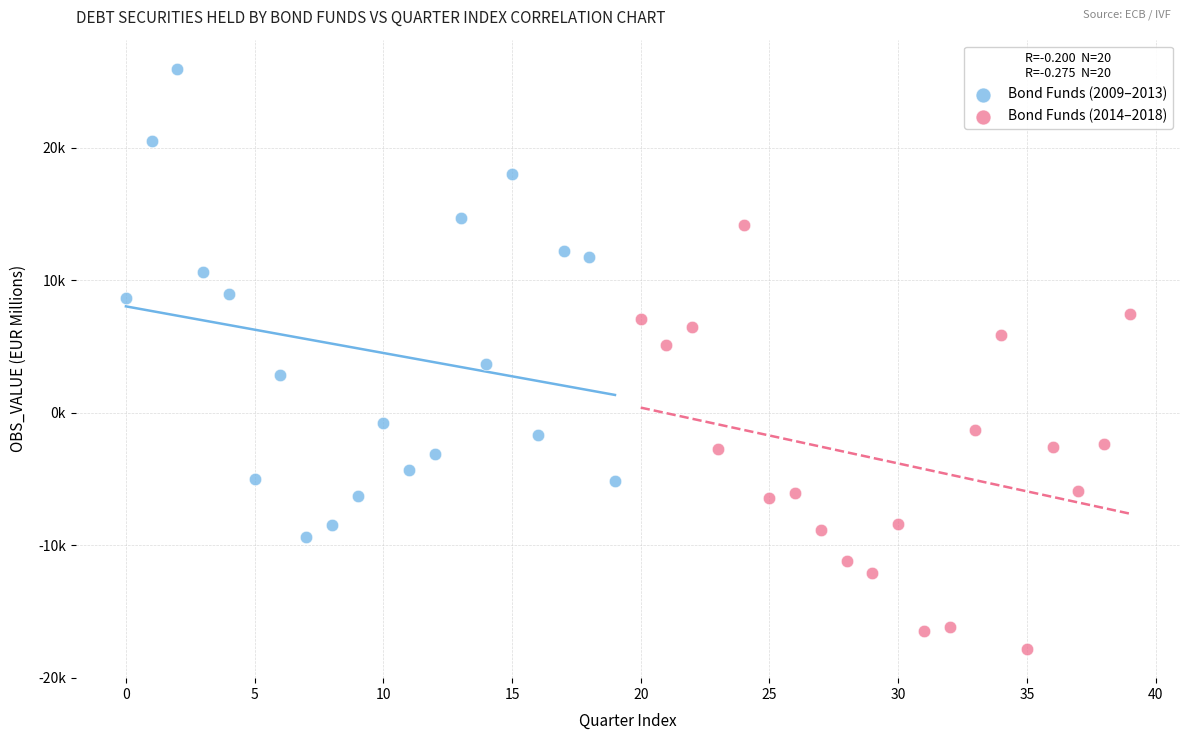

Which series has the largest Y range (max minus min)?

Bond Funds (2009–2013)